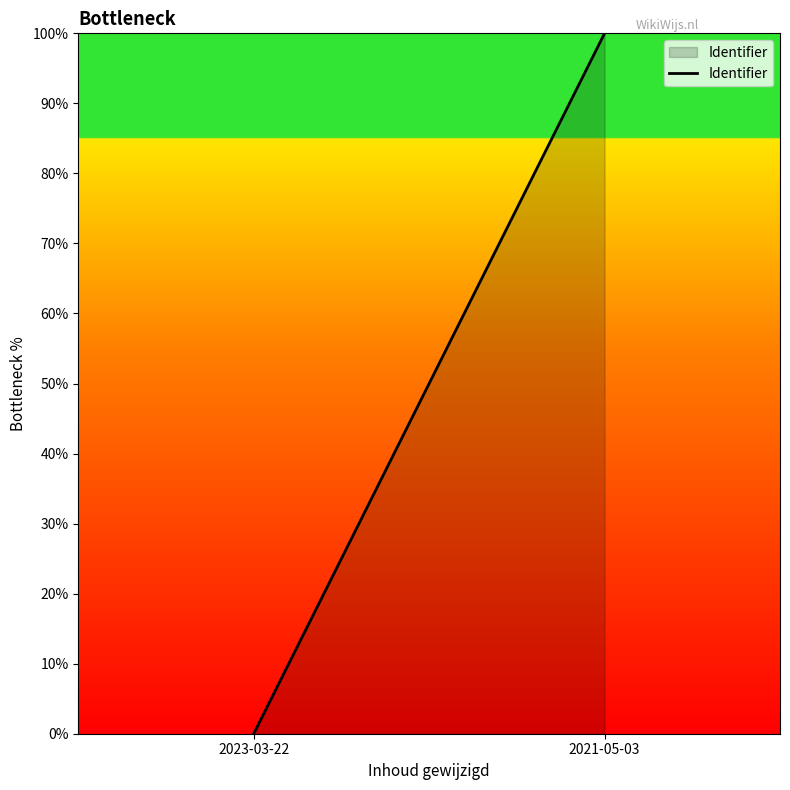

What is the sum of all values?

100